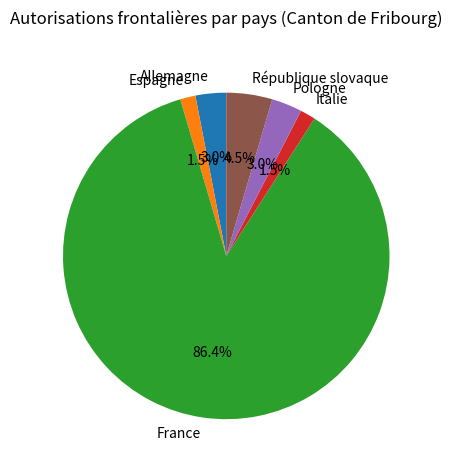

To the nearest percent, what percentage of the pie is Pologne?

3%